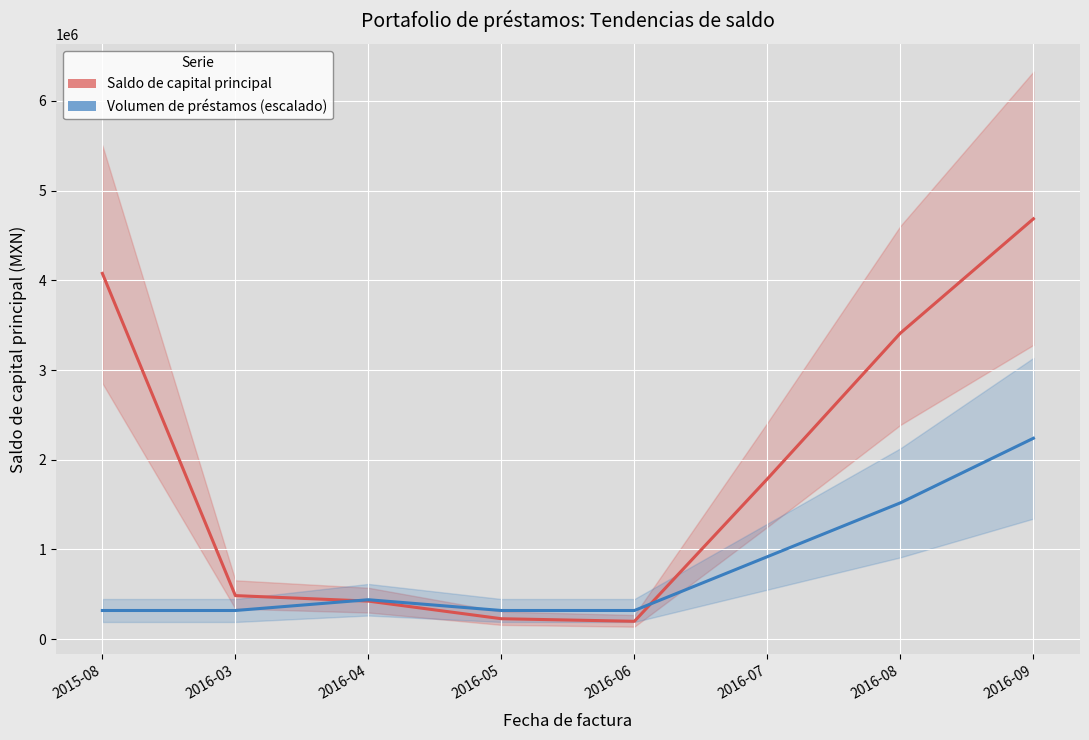

What is the label of the 8th point from the right?

2015-08